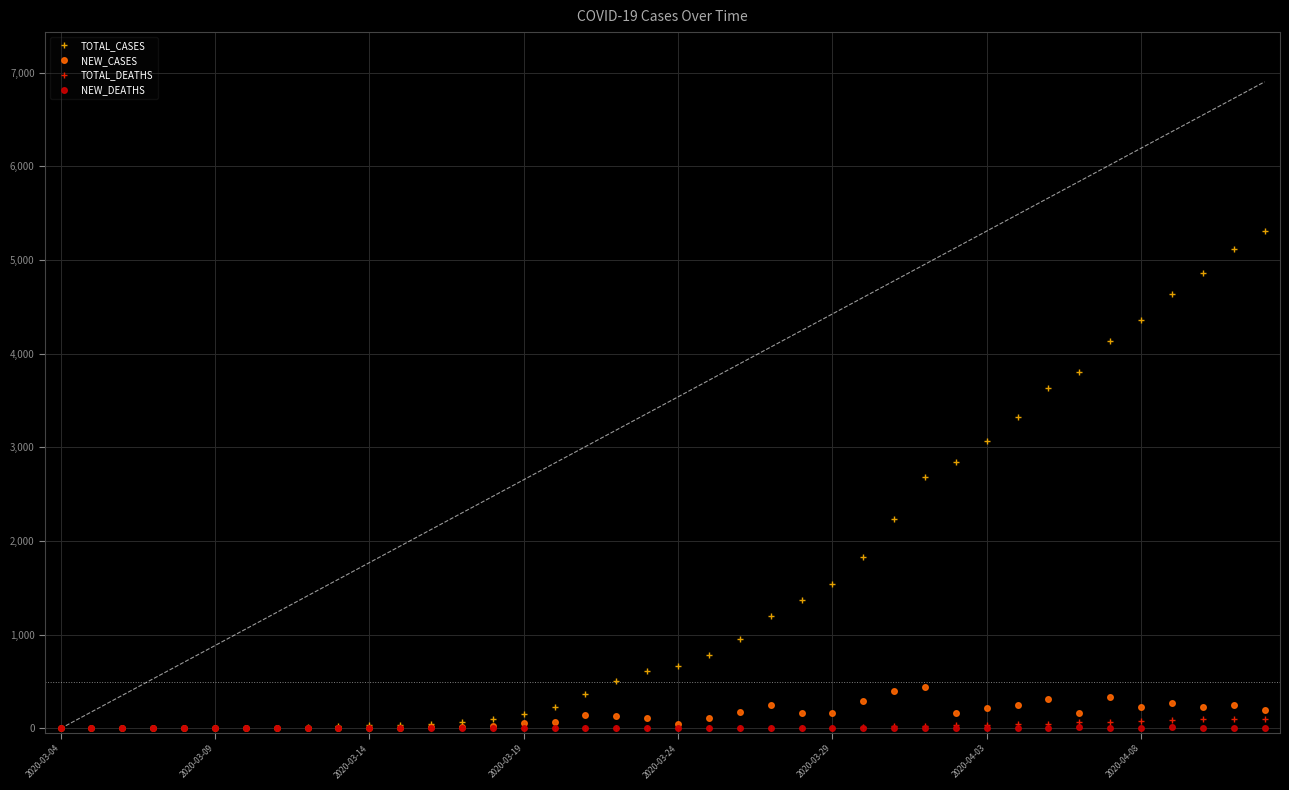

True or false: NEW_CASES and TOTAL_CASES intersect in this chart.

False